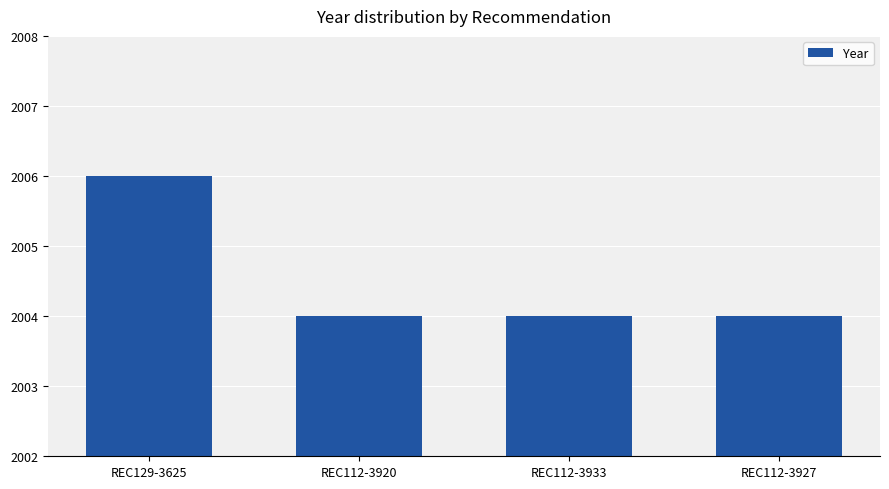

What is the label of the 2nd bar from the right?

REC112-3933